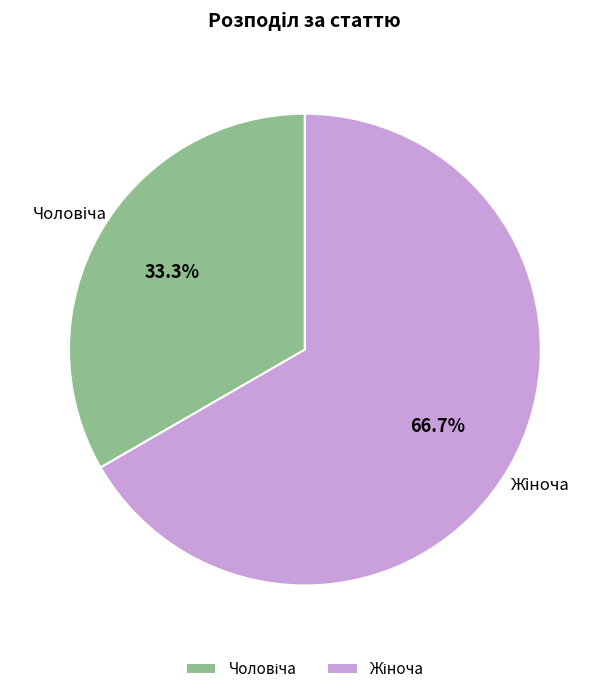

Is there any slice that represents more than half of the pie?

Yes